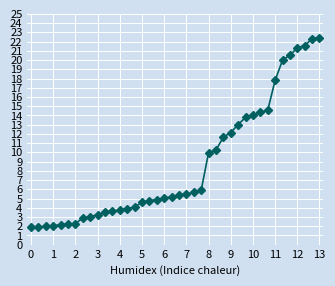

Does the chart have visible grid lines?

Yes